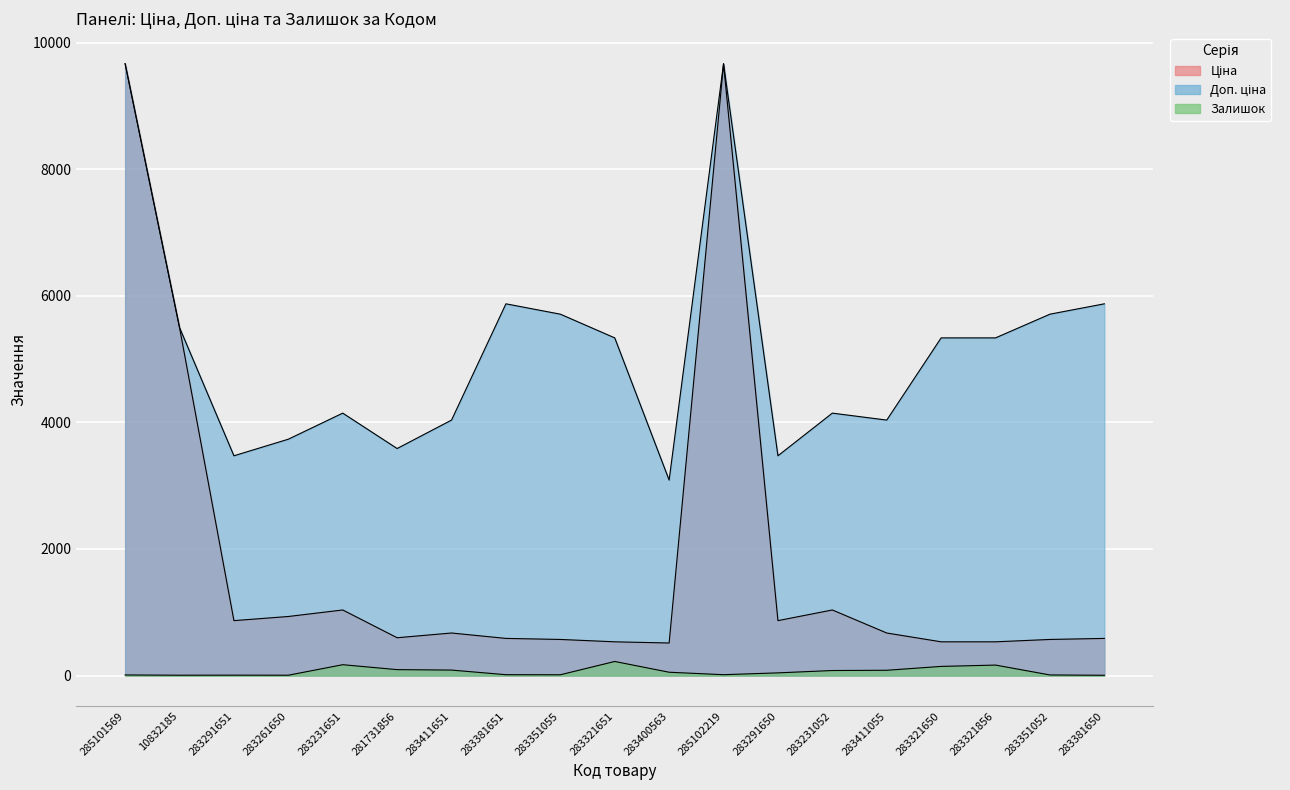

Where is Доп. ціна nearest to the value 6376?

283381651